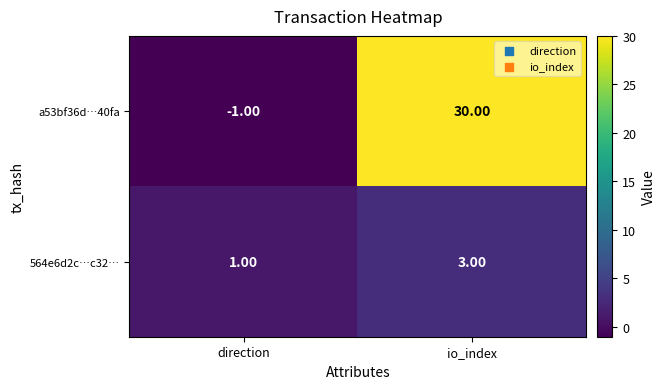

At which category does the chart reach its minimum across all series?

direction